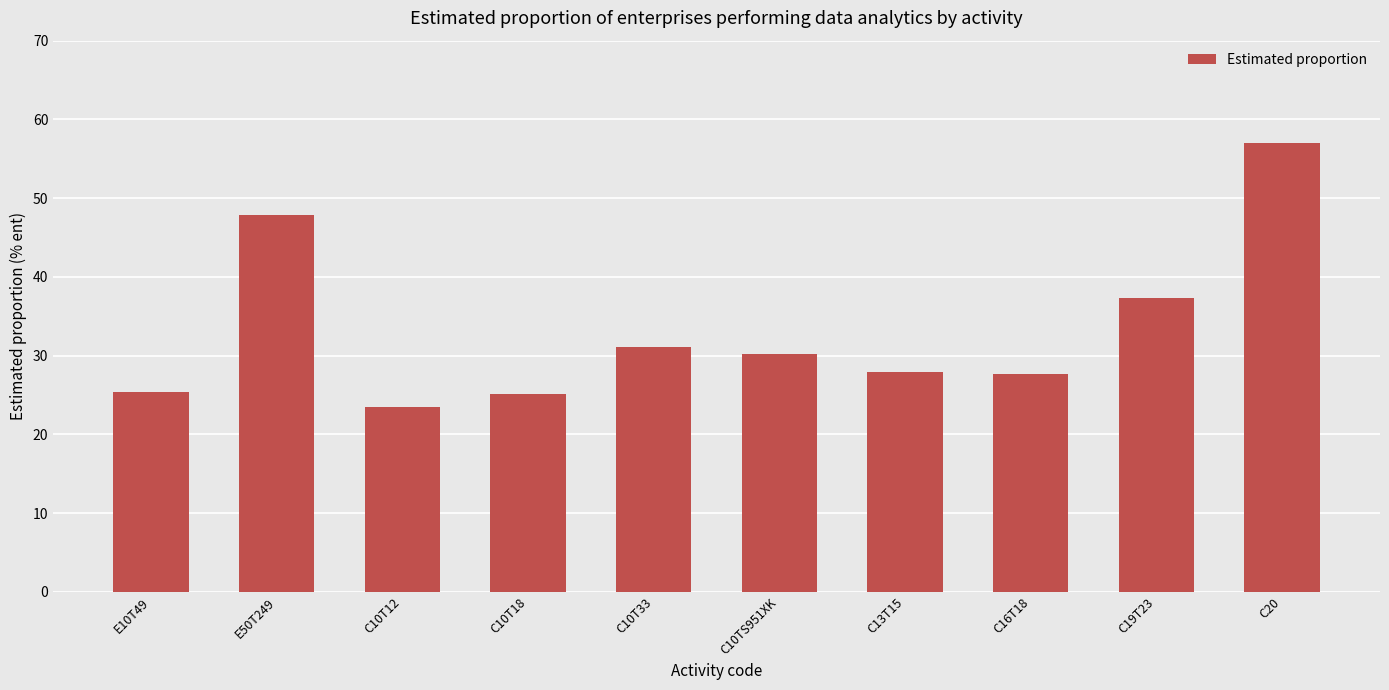

What is the difference between the maximum and second lowest values?

31.9